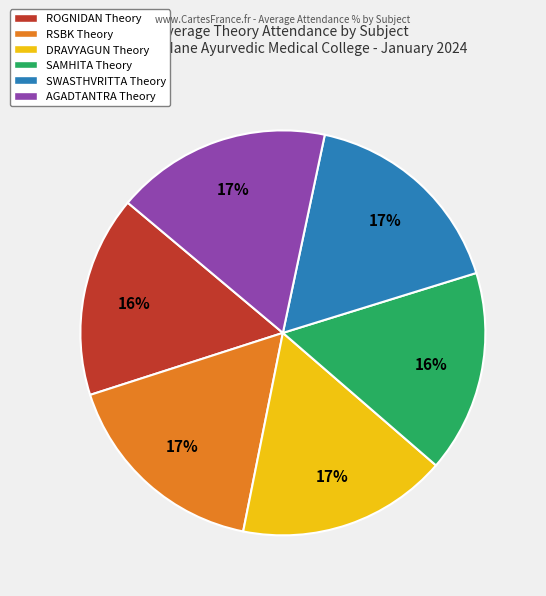

Is it true that AGADTANTRA Theory is 31% of the pie?

False